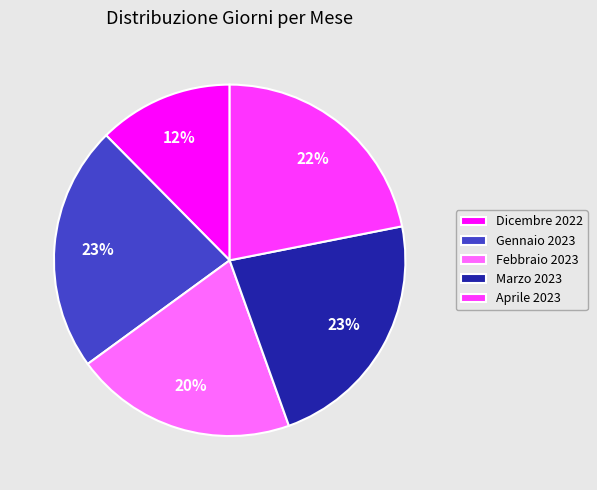

Between Aprile 2023 and Gennaio 2023, which is larger?

Gennaio 2023